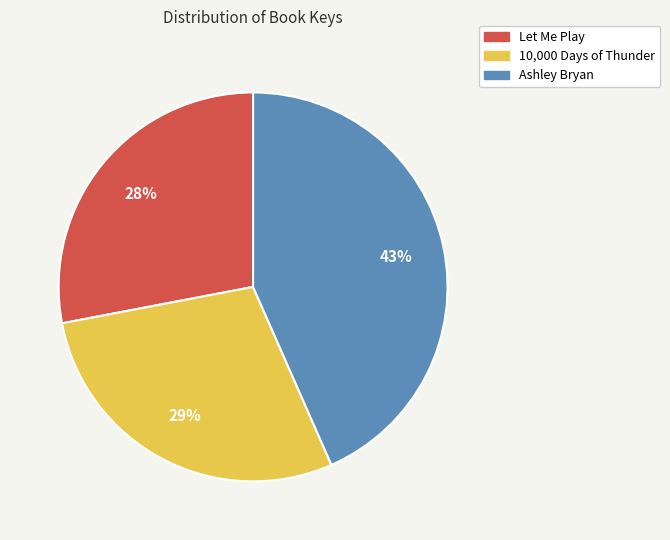

Which slice is the smallest?

Let Me Play